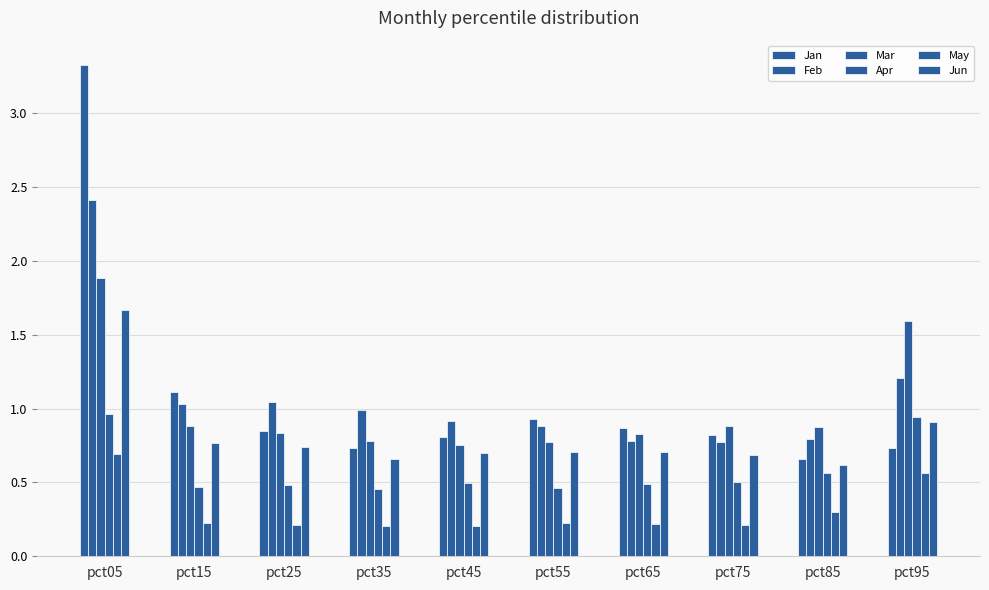

What is the minimum value for Jun?

0.6